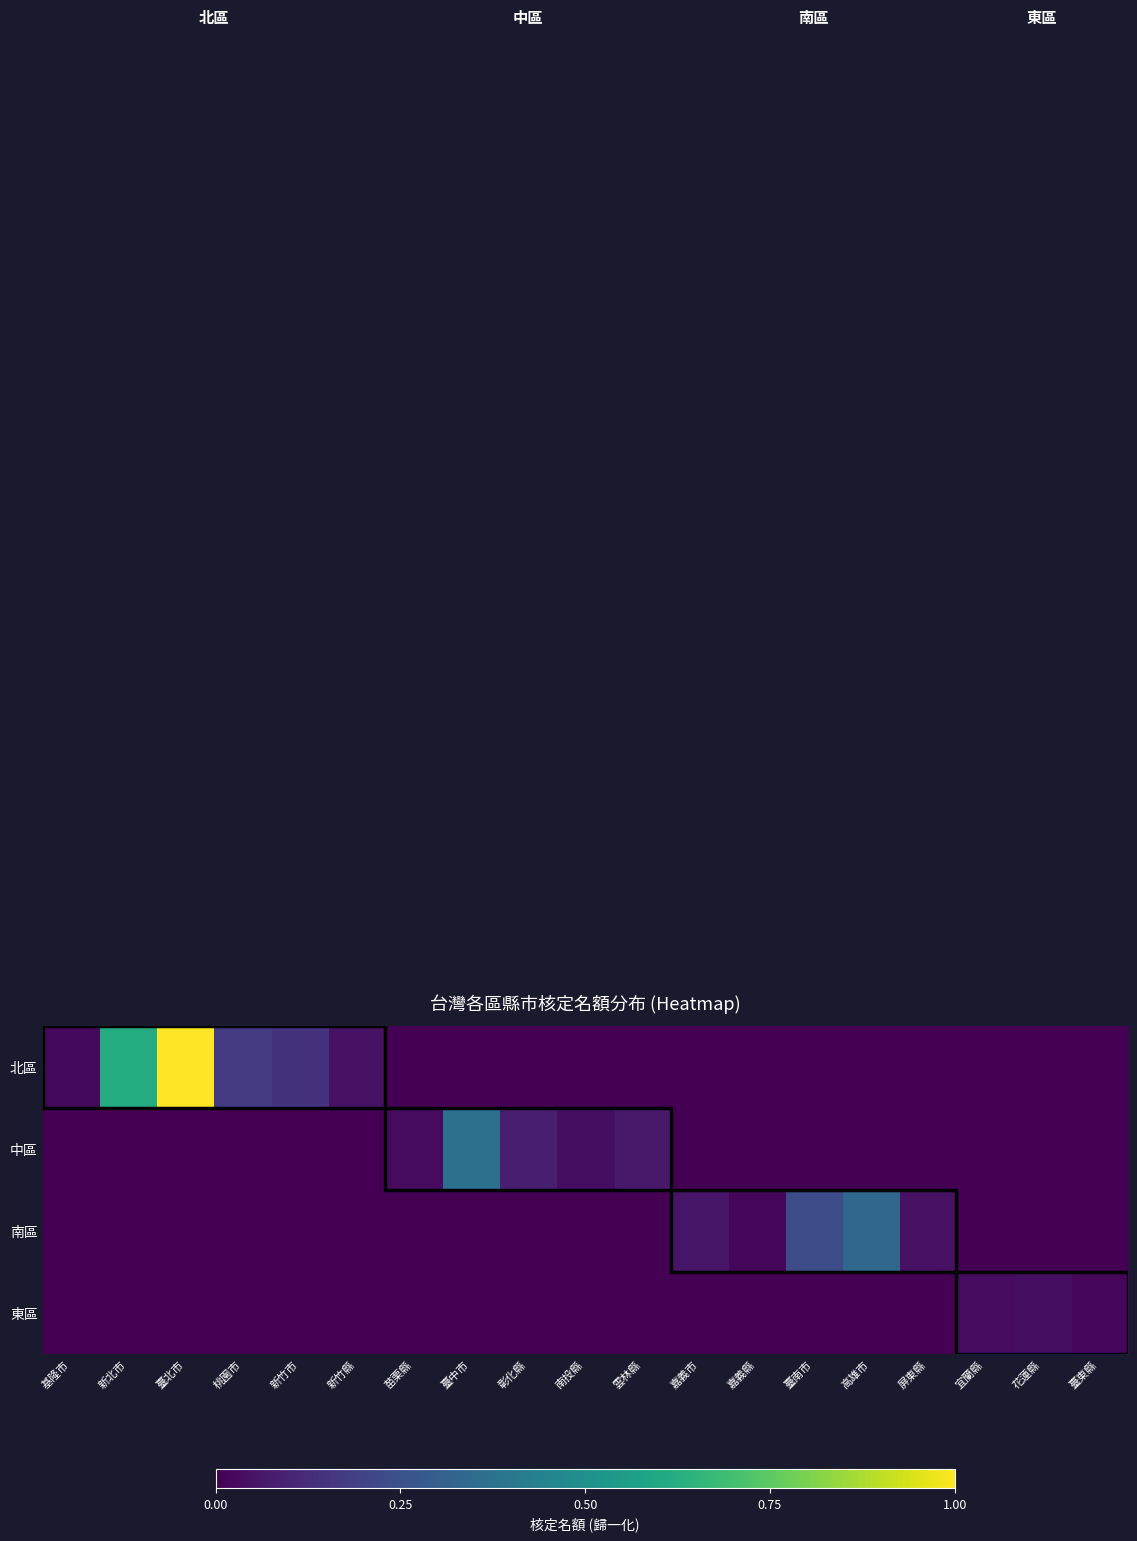

At which category is the sum across all series the highest?

臺北市